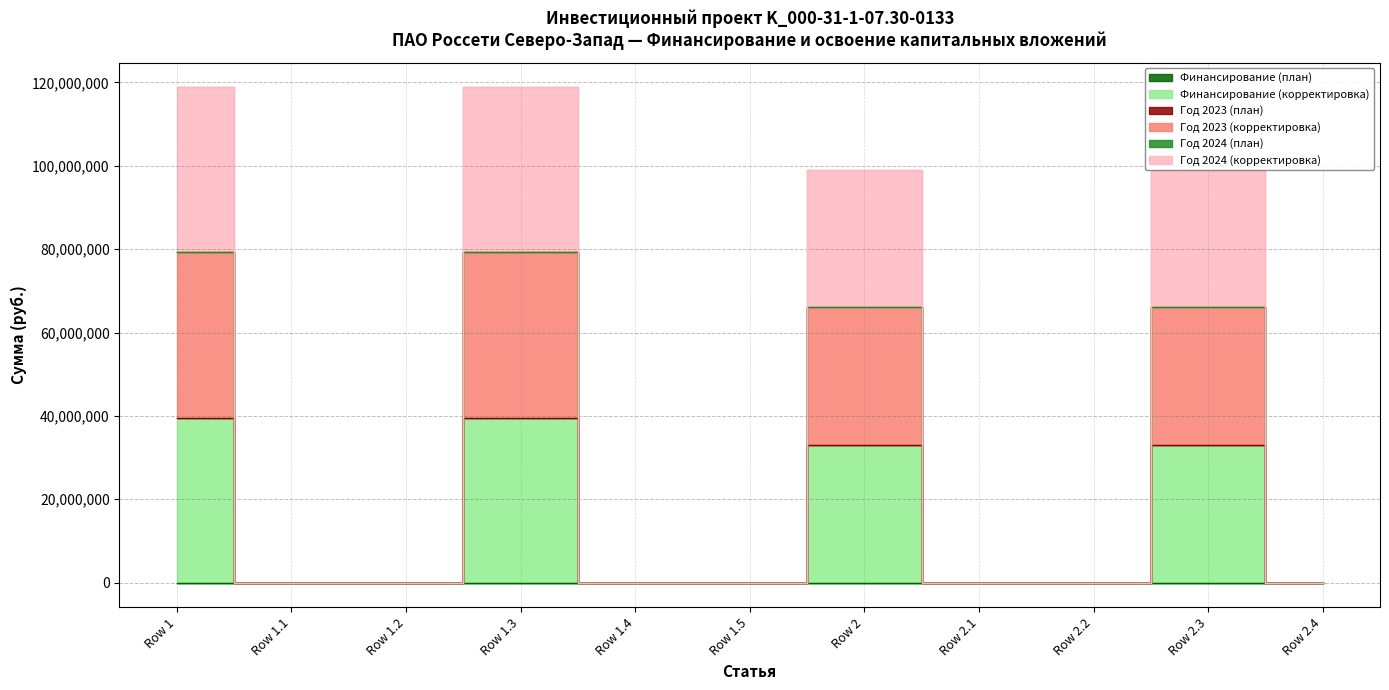

True or false: Год 2024 (корректировка) and Год 2023 (корректировка) cross at least once.

False